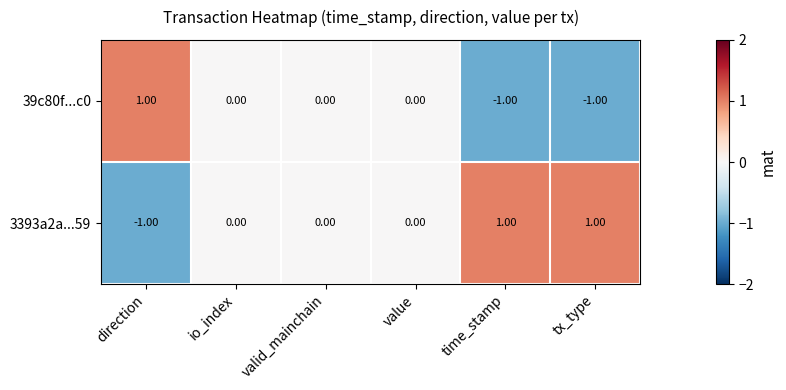

List the series in order of their overall mean, highest first.

3393a2a...59, 39c80f...c0